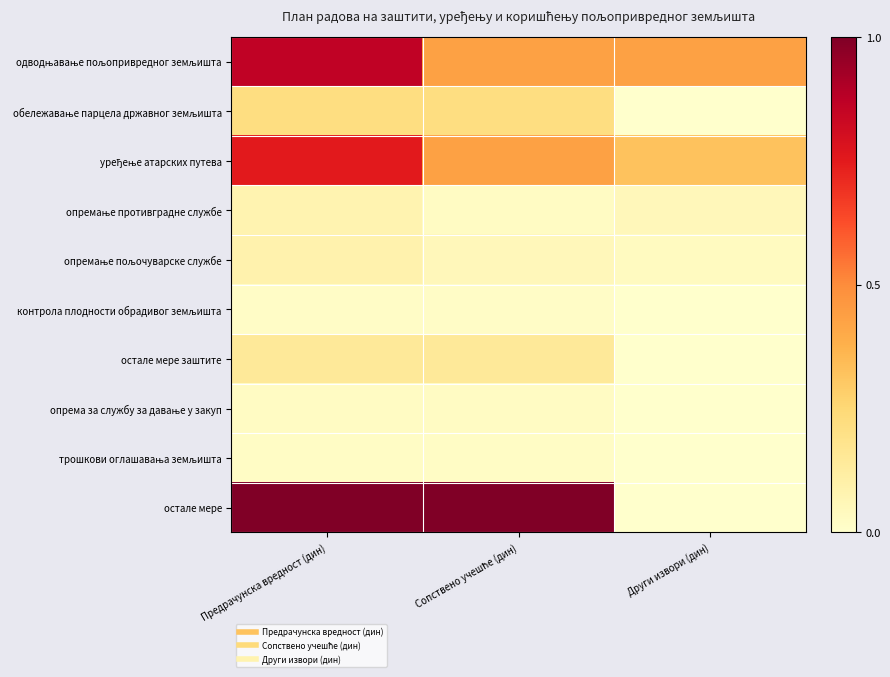

Count the number of categories in the chart.

3